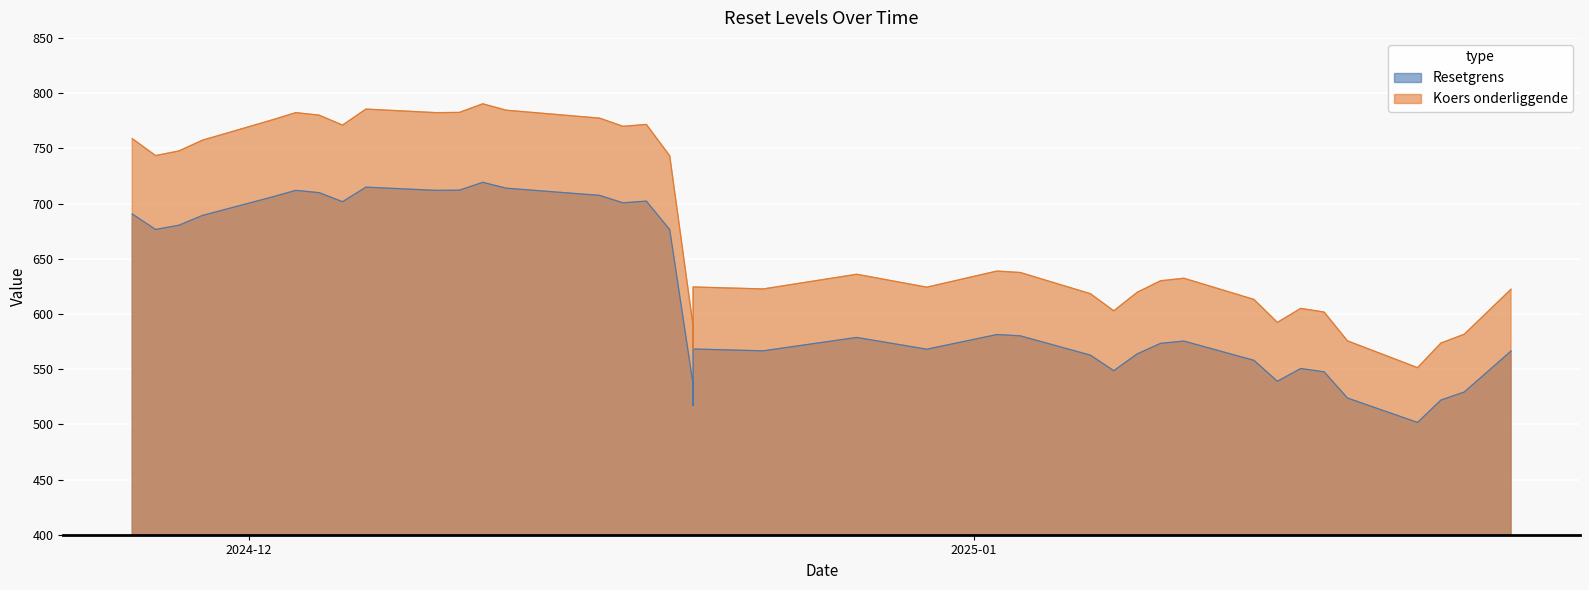

How many categories are shown in the chart?

39